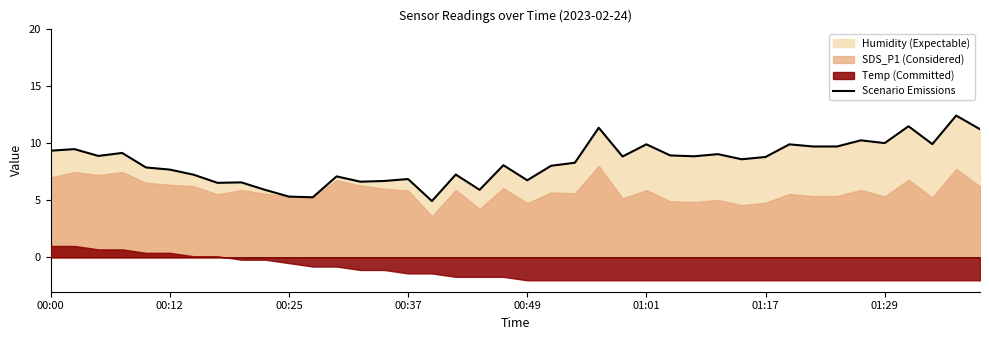

How many lines are shown in the chart?

1